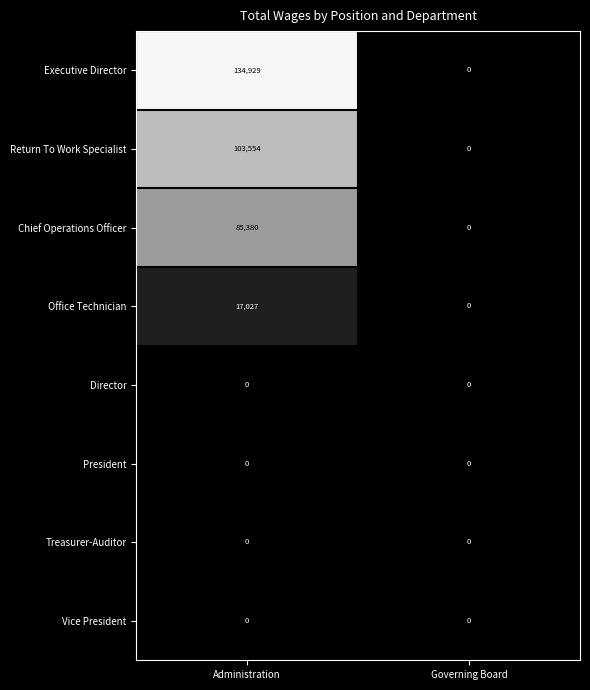

Count the number of data series in this chart.

8